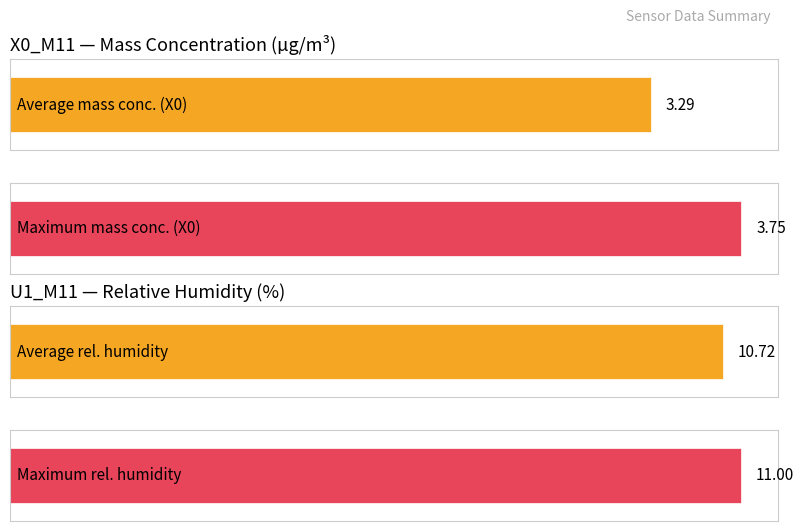

True or false: U1_M11 has a value of 5.6 at 02:10.

False